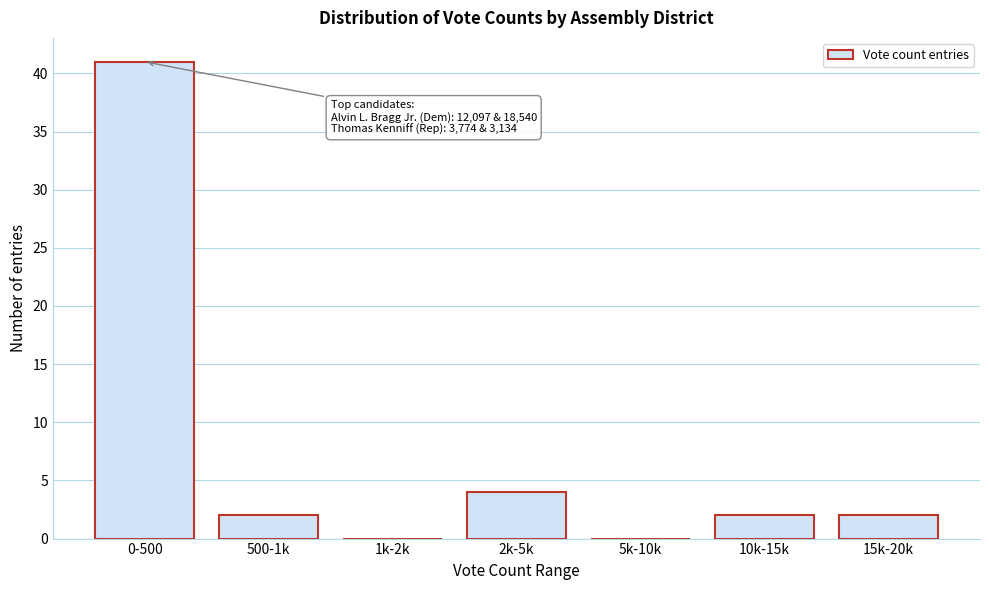

Reading left to right, what are all the values shown in this chart?

0-500=41	500-1k=2	1k-2k=0	2k-5k=4	5k-10k=0	10k-15k=2	15k-20k=2